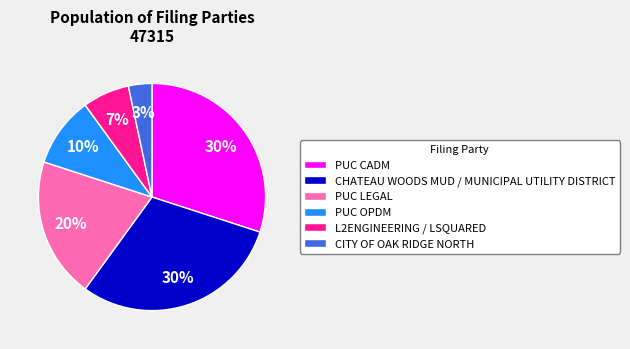

Which category has the smallest portion of the pie?

CITY OF OAK RIDGE NORTH